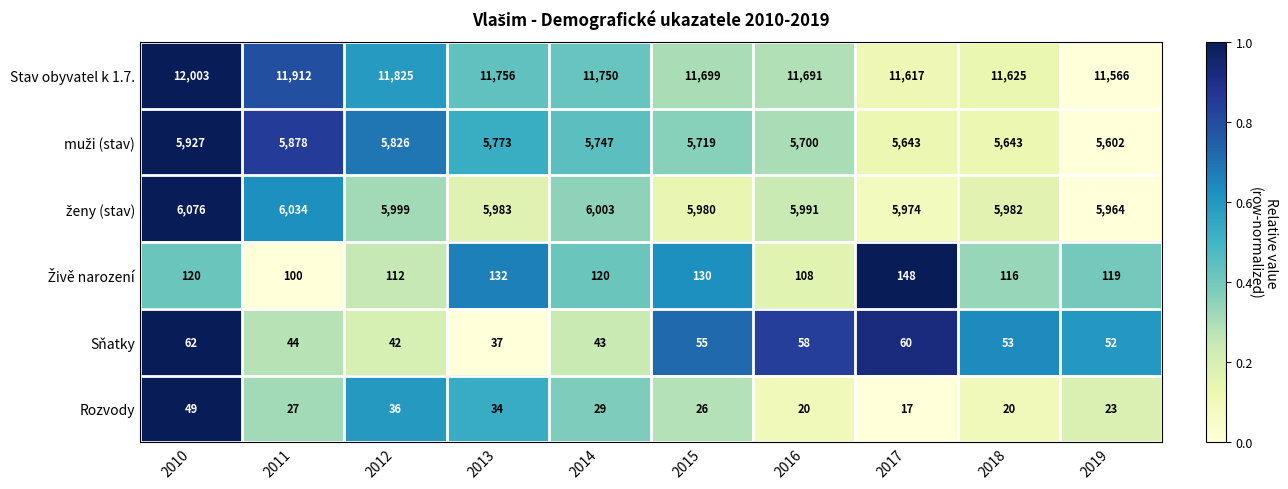

Is it true that Stav obyvatel k 1.7. equals 20287 at 2019?

False